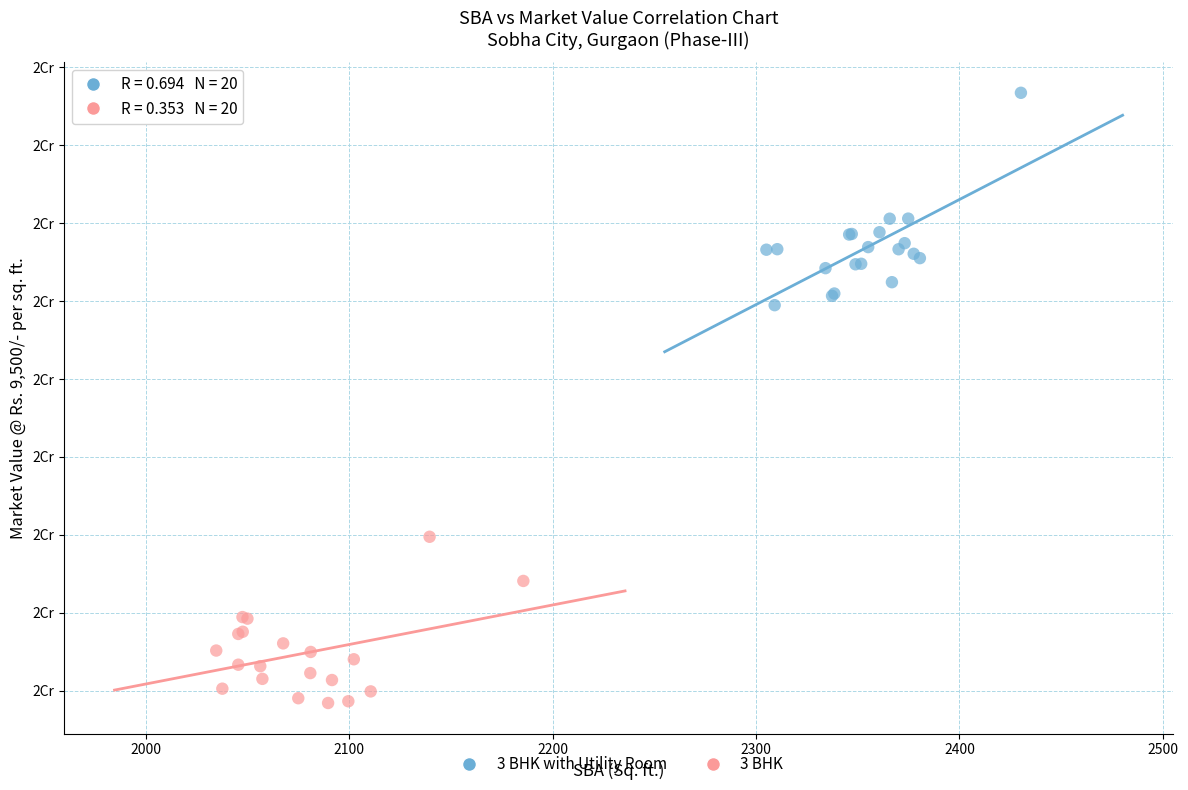

Which series reaches the minimum Y coordinate?

3 BHK